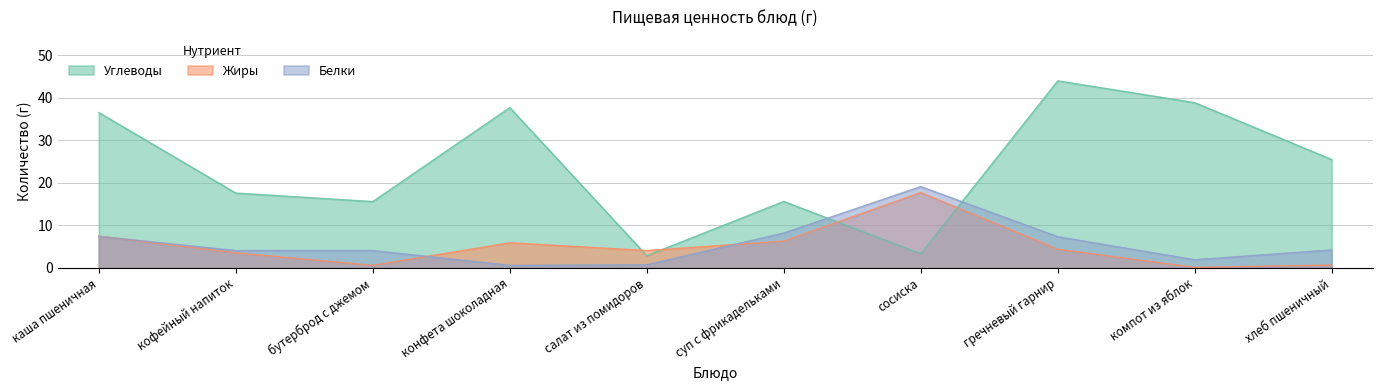

Where do Углеводы and Белки first cross each other?

суп с фрикадельками and сосиска